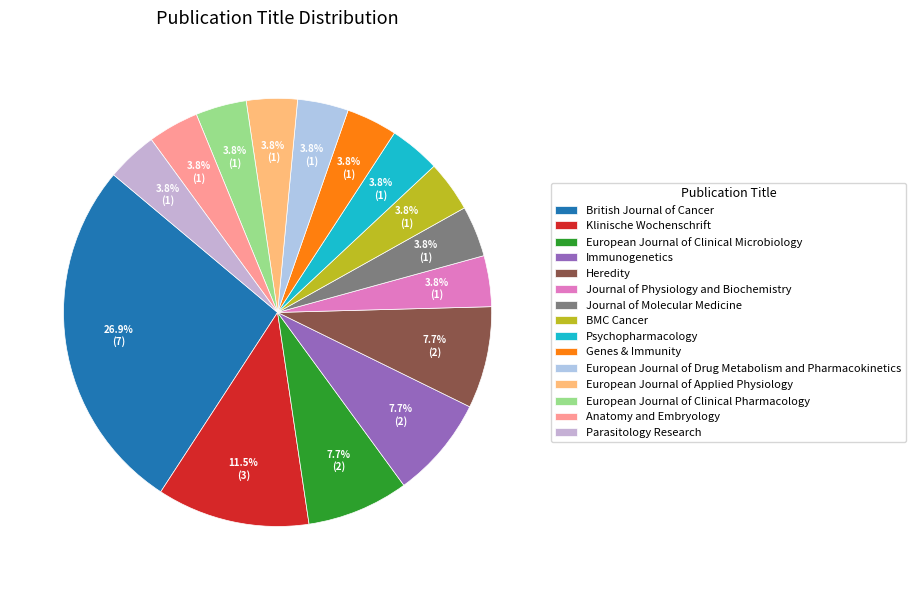

Approximately how many times larger is the value at Anatomy and Embryology compared to BMC Cancer?

1.0